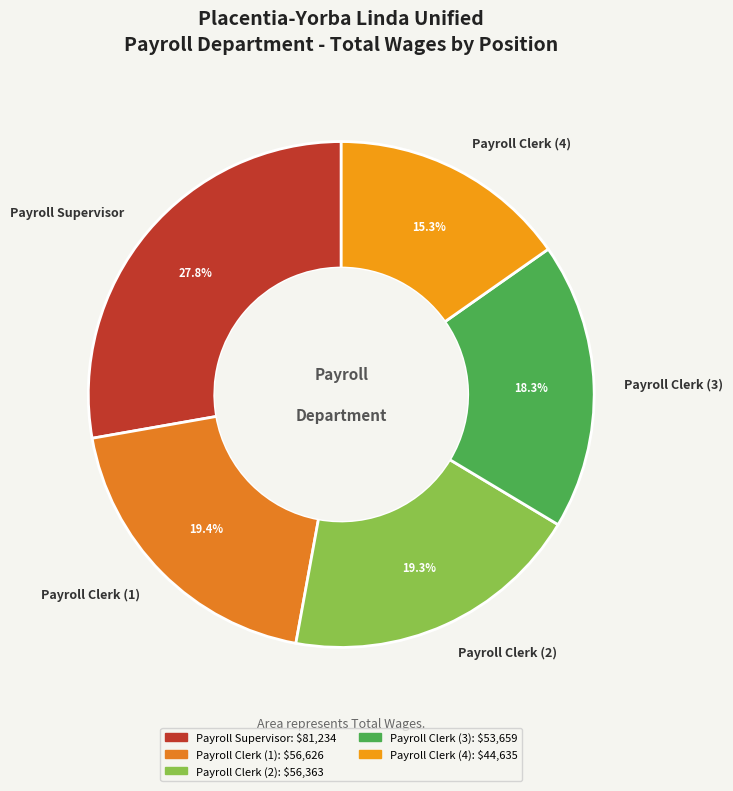

Approximately how many times larger is the value at Payroll Clerk (1) compared to Payroll Clerk (3)?

1.1